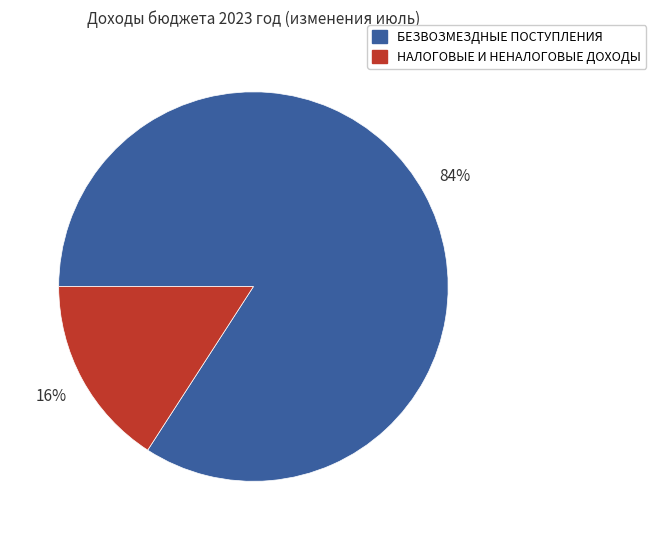

Which has a higher value, НАЛОГОВЫЕ И НЕНАЛОГОВЫЕ ДОХОДЫ or БЕЗВОЗМЕЗДНЫЕ ПОСТУПЛЕНИЯ?

БЕЗВОЗМЕЗДНЫЕ ПОСТУПЛЕНИЯ